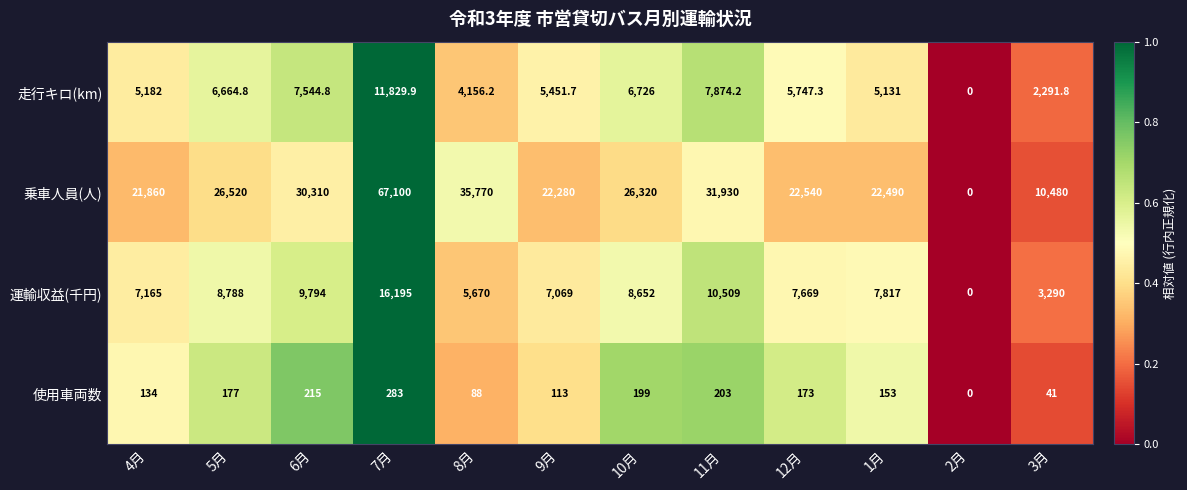

At which label does 乗車人員(人) first exceed 26320?

5月